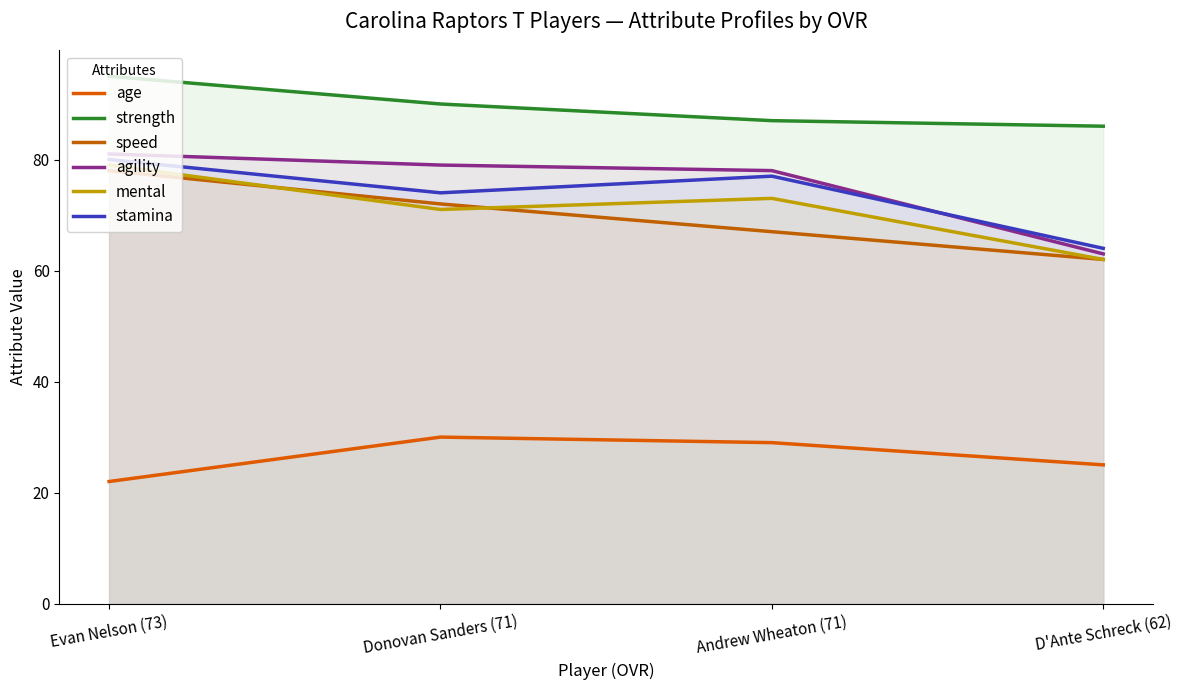

What is the label of the 3rd point from the left?

Andrew Wheaton (71)